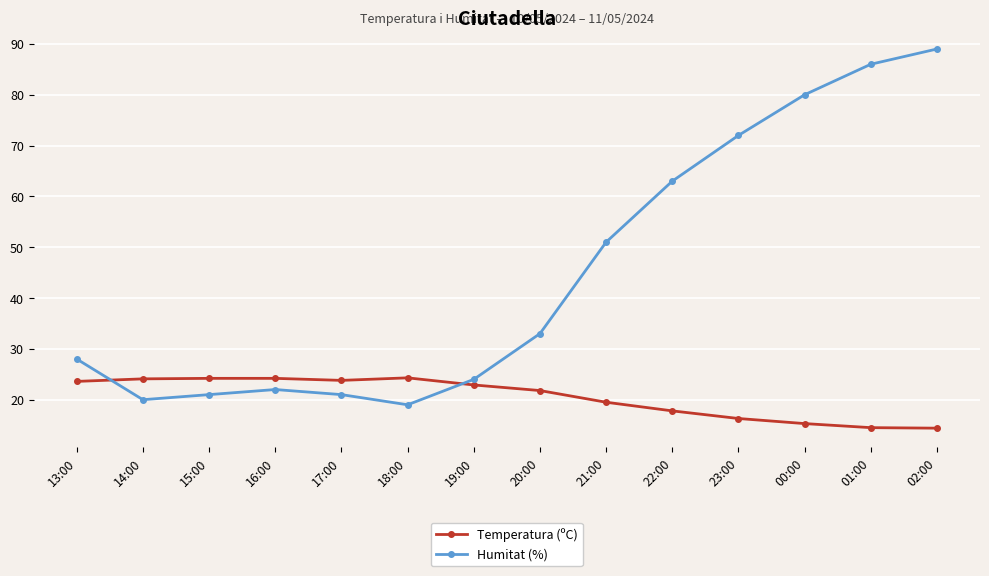

What is the label of the 9th point from the right?

18:00